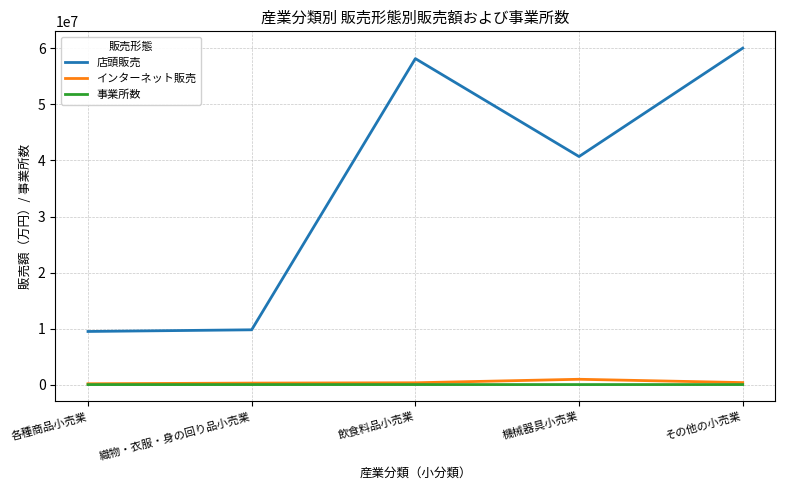

The value of 店頭販売 at 各種商品小売業 is 3523835. True or false?

False